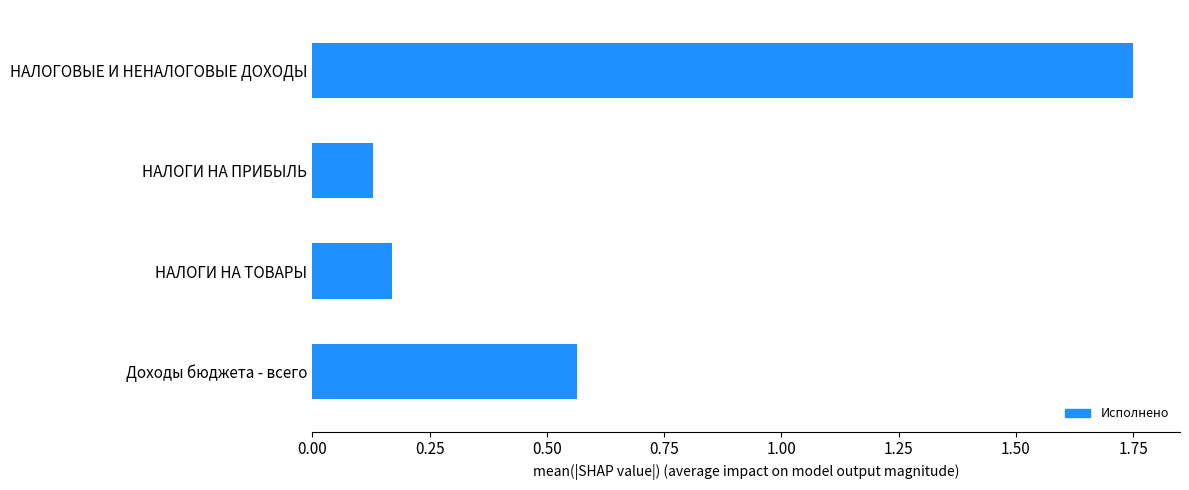

True or false: the data shows 2.8 at НАЛОГОВЫЕ И НЕНАЛОГОВЫЕ ДОХОДЫ.

False